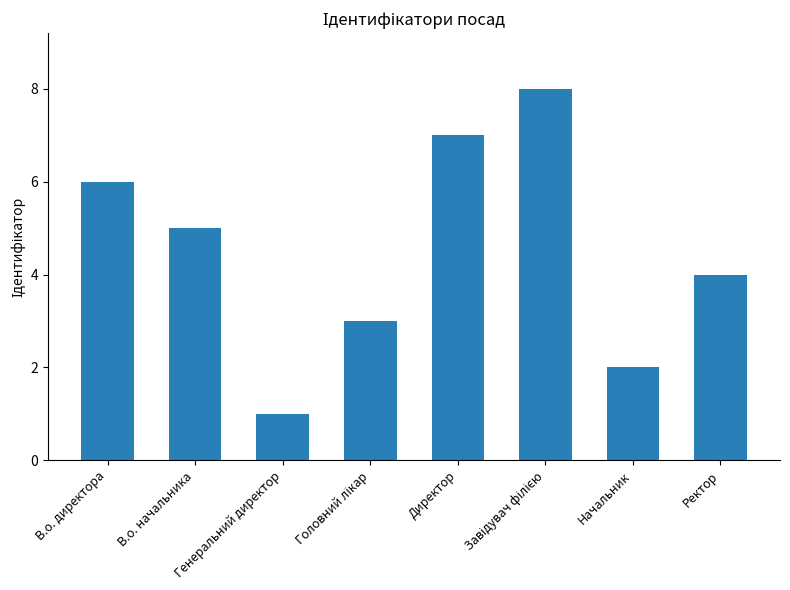

Approximately how many times larger is the value at Начальник compared to Ректор?

0.5